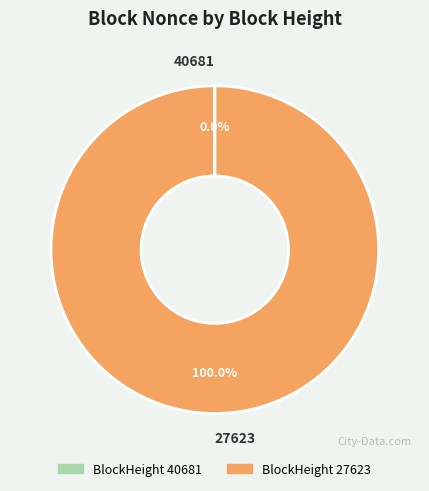

Which slice represents more than half of the pie?

27623